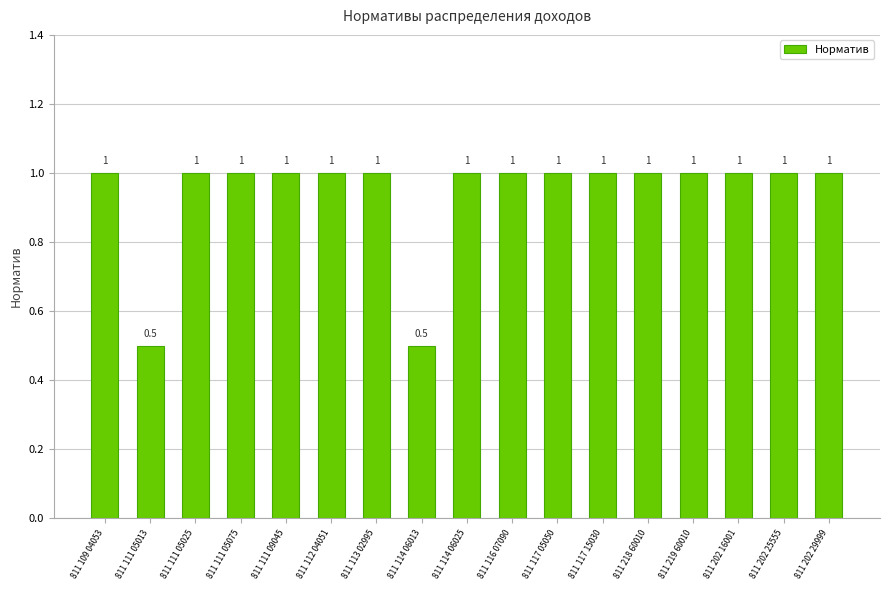

Reading right to left, extract all data points from this chart.

811 202 29999=1.0	811 202 25555=1.0	811 202 16001=1.0	811 219 60010=1.0	811 218 60010=1.0	811 117 15030=1.0	811 117 05050=1.0	811 116 07090=1.0	811 114 06025=1.0	811 114 06013=0.5	811 113 02995=1.0	811 112 04051=1.0	811 111 09045=1.0	811 111 05075=1.0	811 111 05025=1.0	811 111 05013=0.5	811 109 04053=1.0